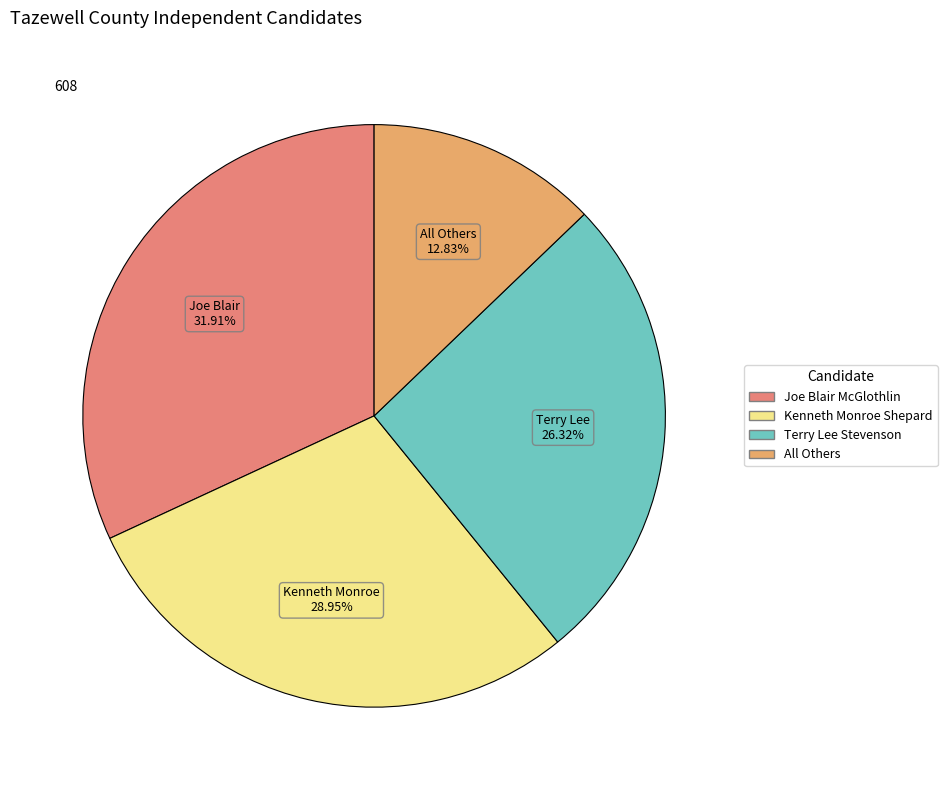

True or false: All Others accounts for 25% of the total.

False